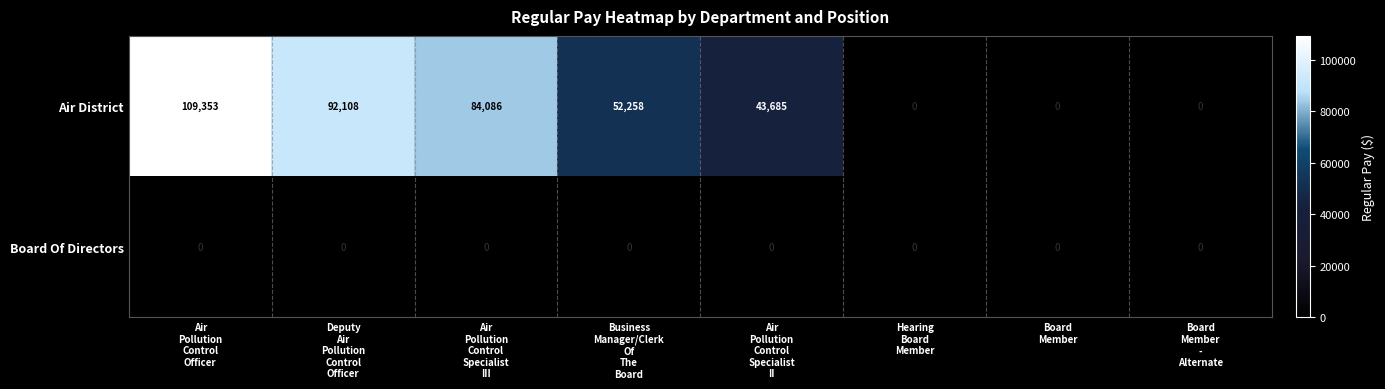

Which series has the largest range (max minus min)?

Air District